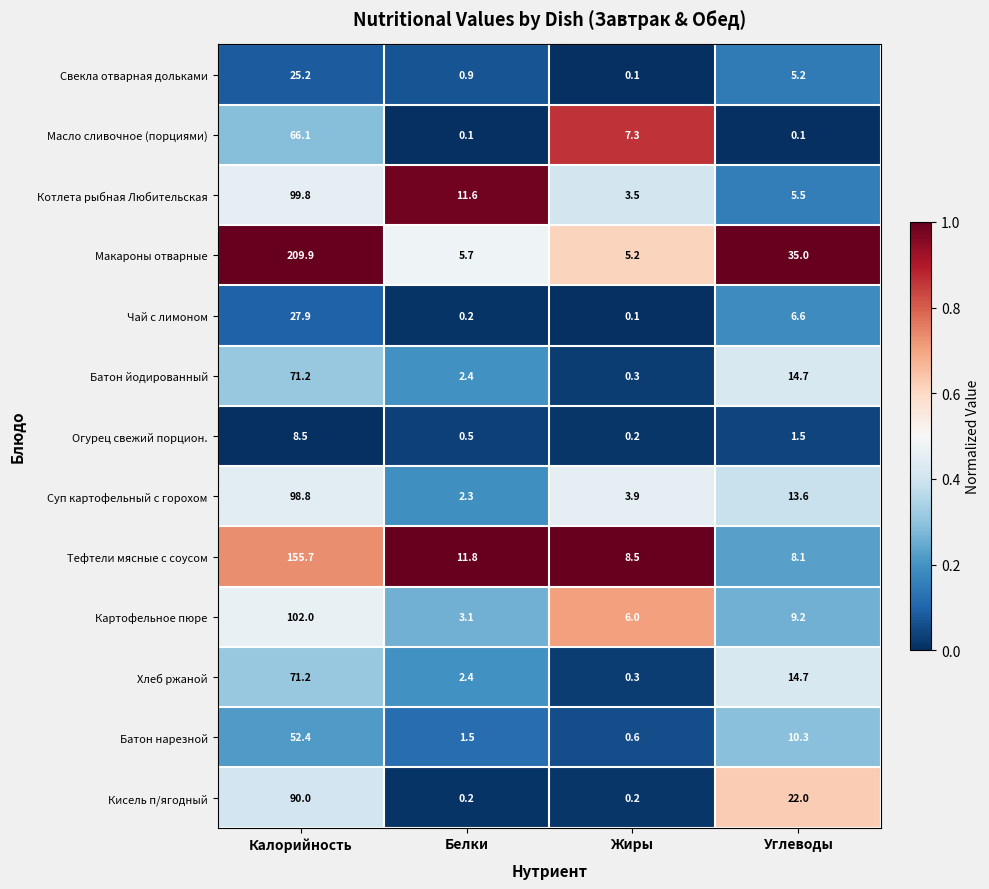

What is the sum of all Батон йодированный values?

88.6